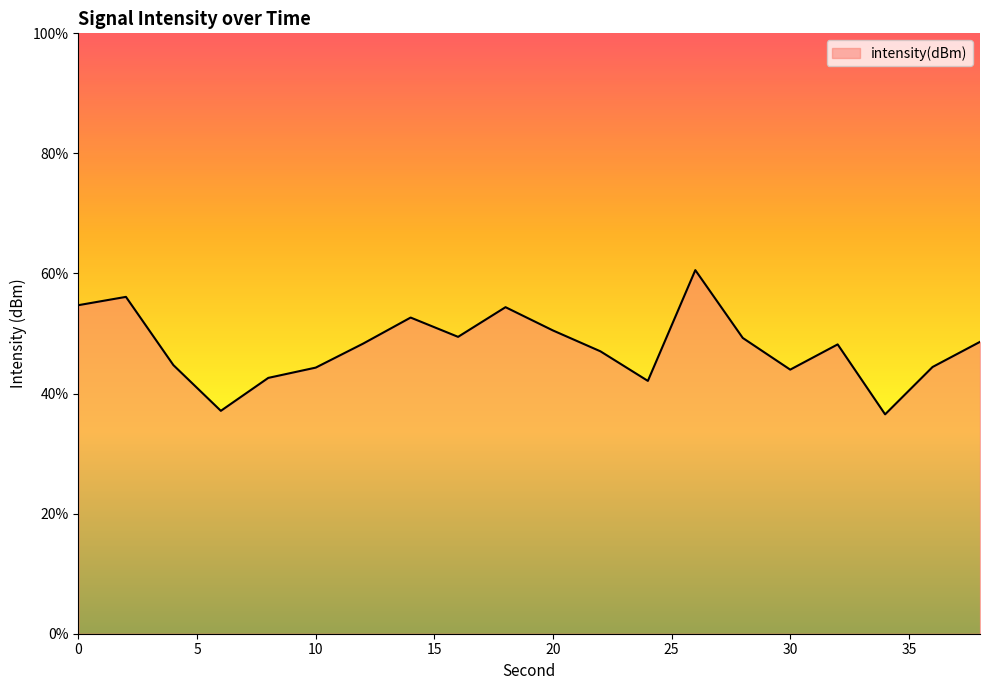

The chart shows a value of -106.6 at 24. True or false?

True